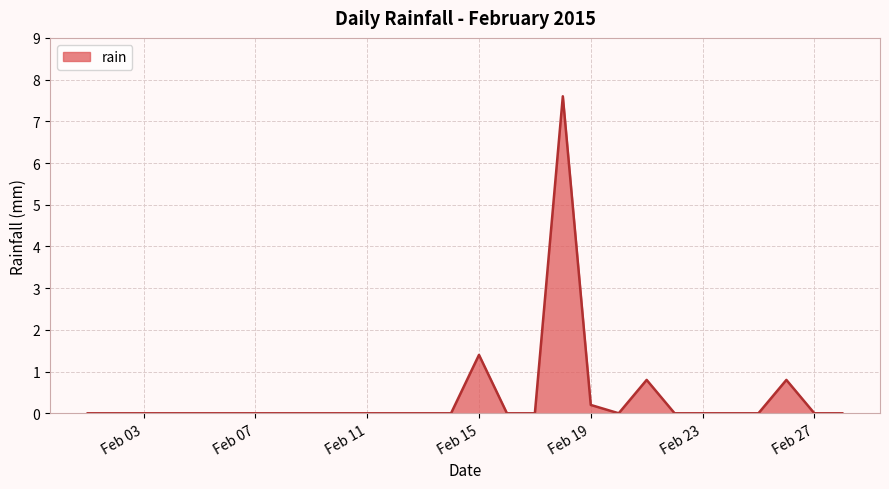

What is the greatest value displayed?

7.6